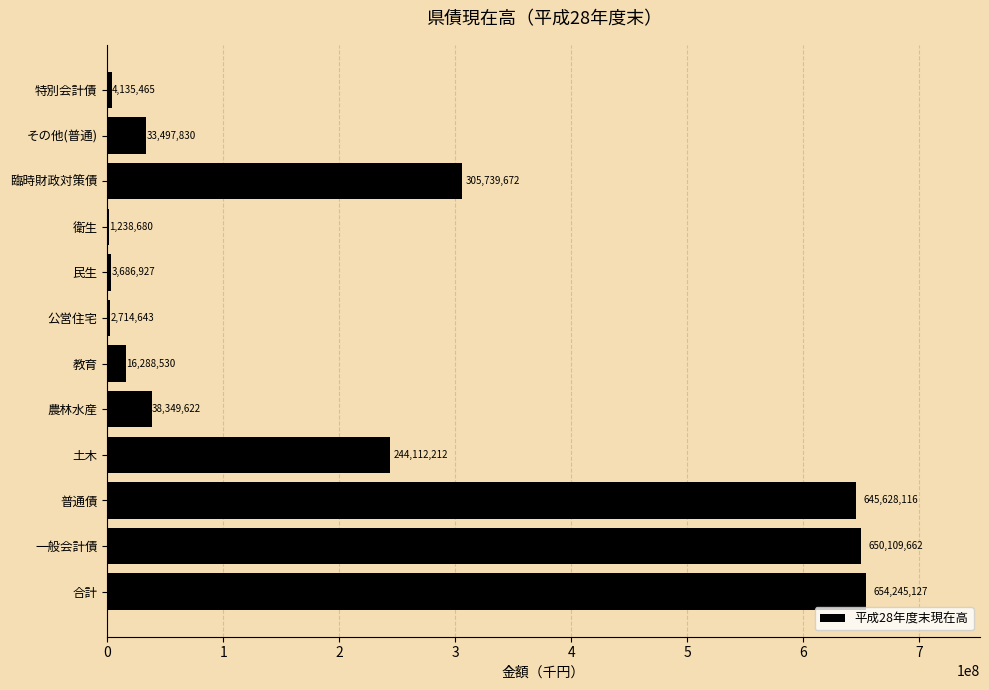

What is the sum of all values?

2599746486